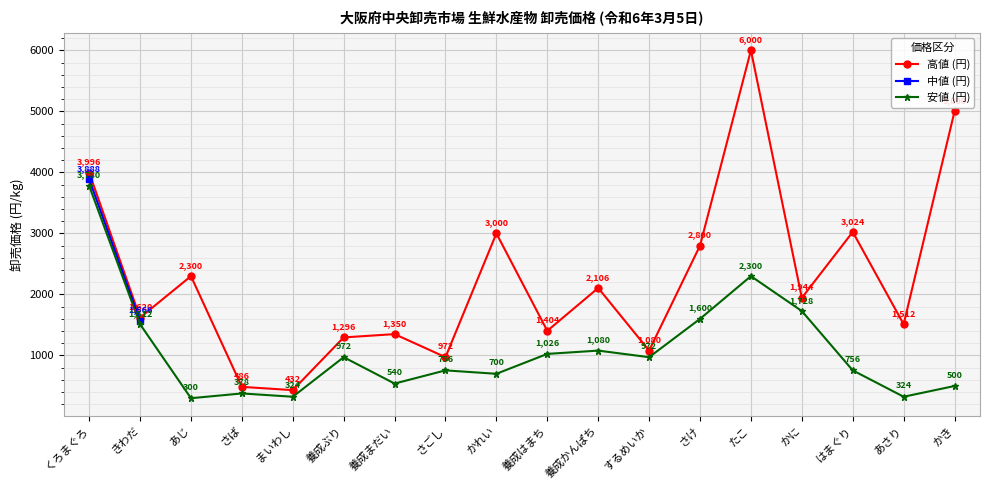

True or false: 中値 (円) has more than 2 points higher than both neighbors.

False